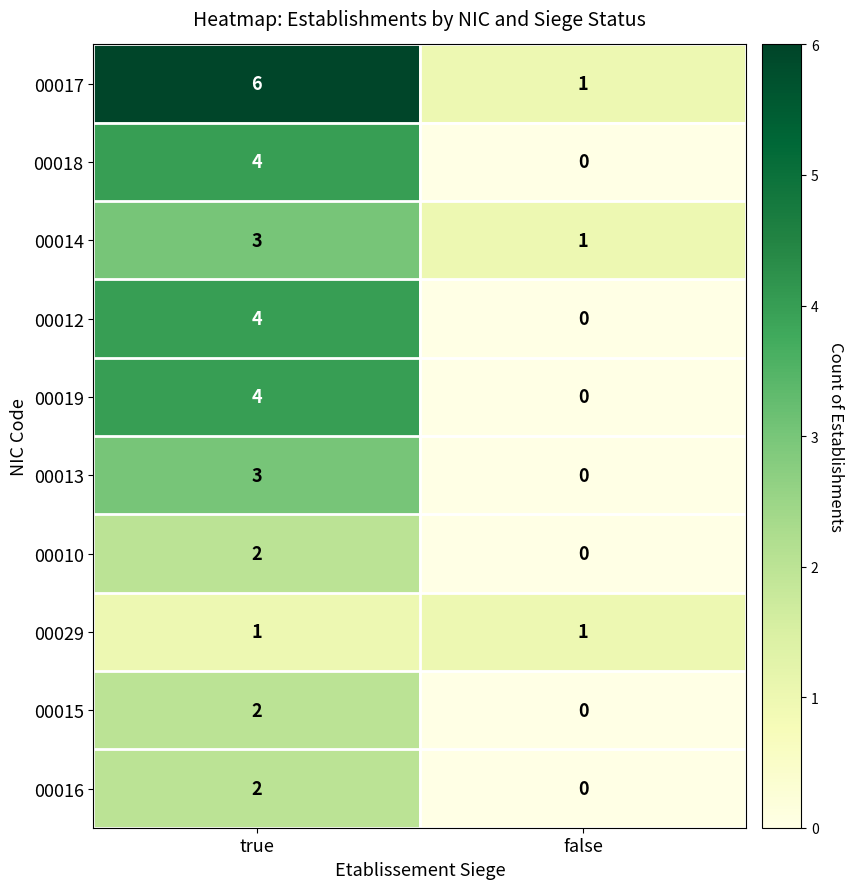

Rank the categories by 00012 value from highest to lowest.

true, false